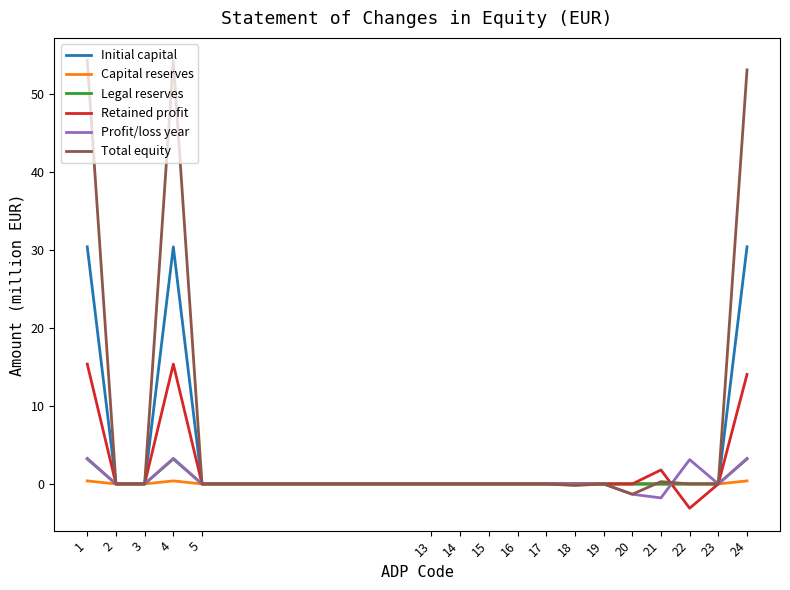

What is the difference between the maximum and second lowest values in the Capital reserves series?

0.4